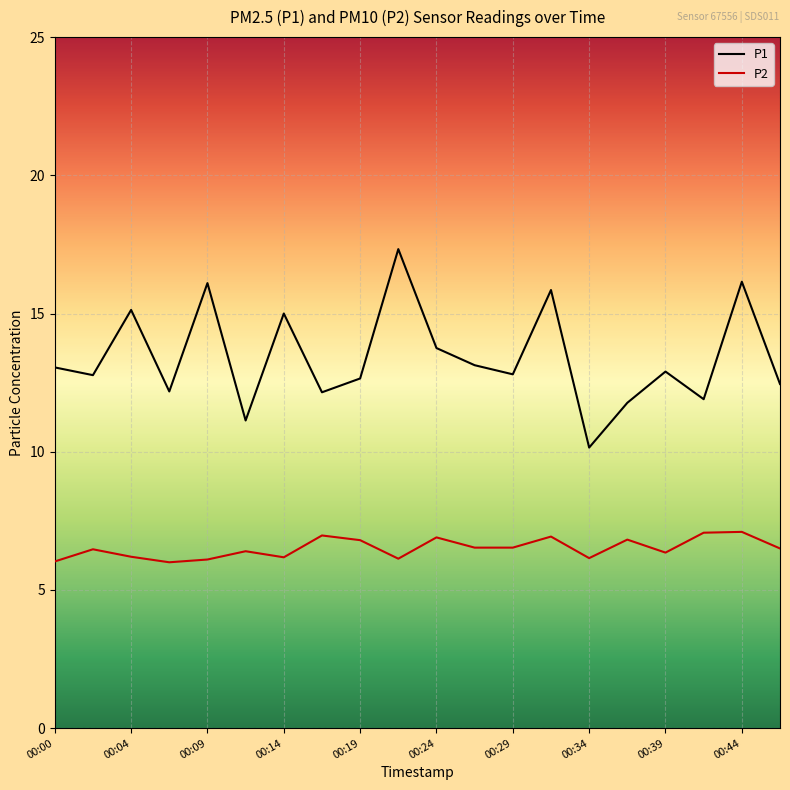

True or false: P1 and P2 intersect in this chart.

False